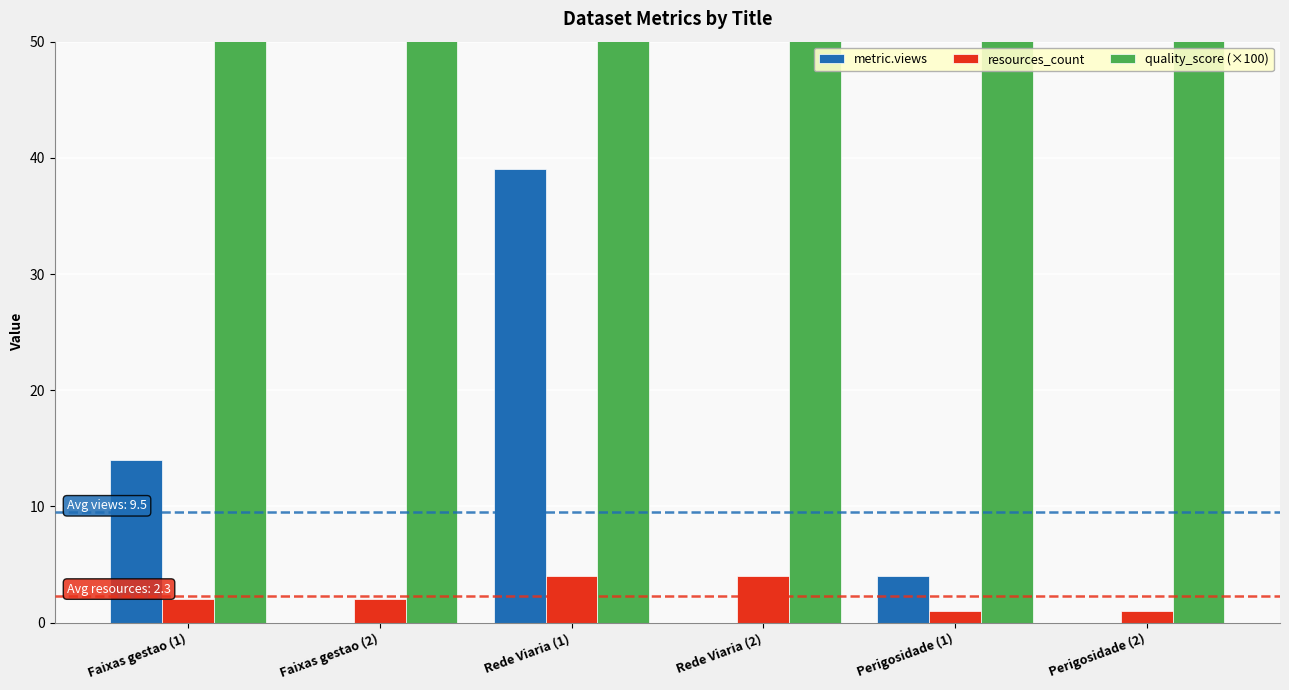

How many bars are there in total?

18